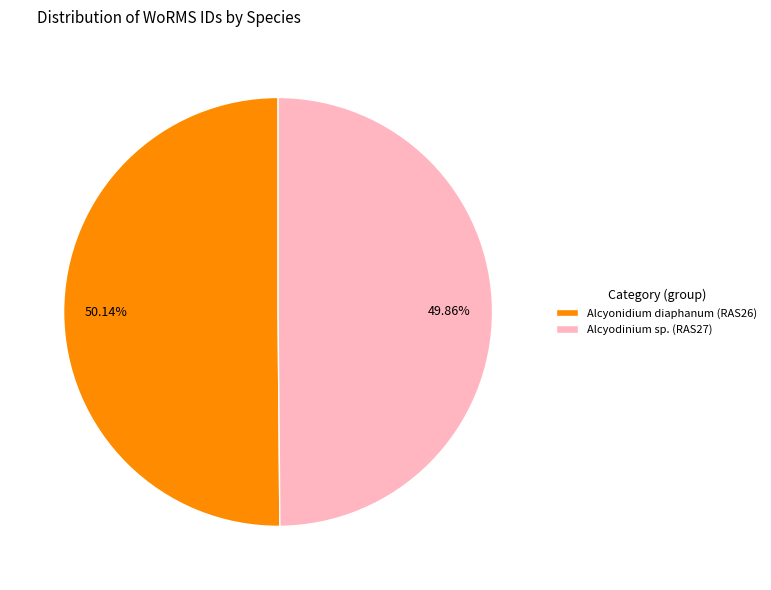

To the nearest percent, what percentage of the pie is Alcyonidium diaphanum (RAS26)?

50%